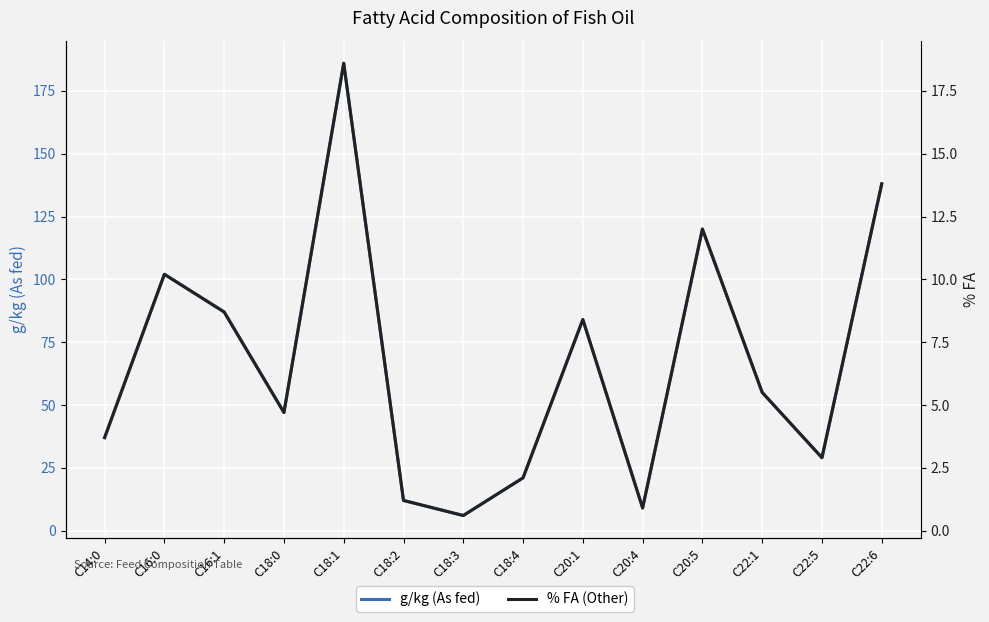

What is the label of the 1st point from the right?

C22:6